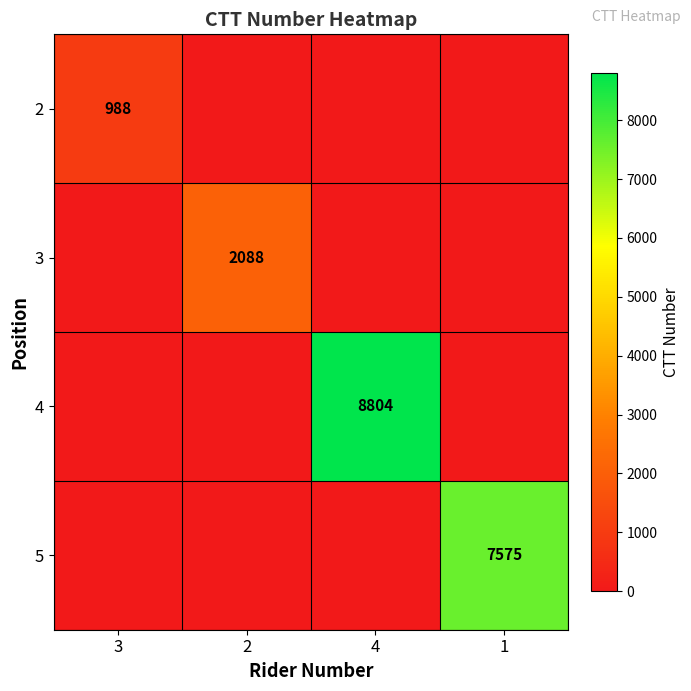

Is it true that 4 equals 12810 at 4?

False